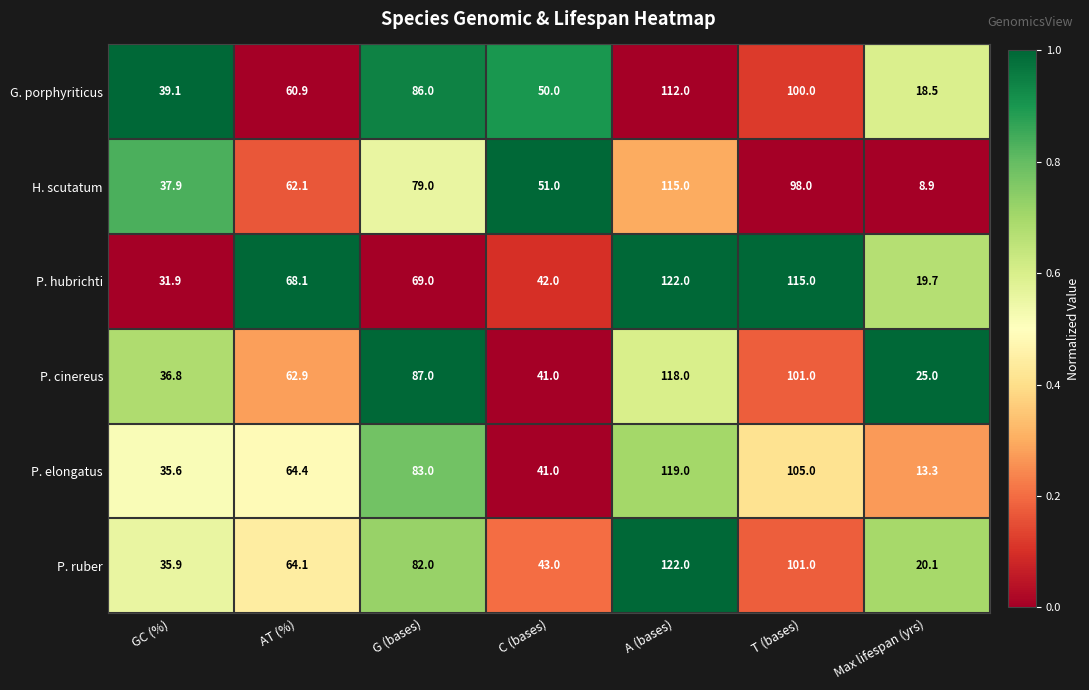

The value of P. elongatus at C (bases) is 41.0. True or false?

True